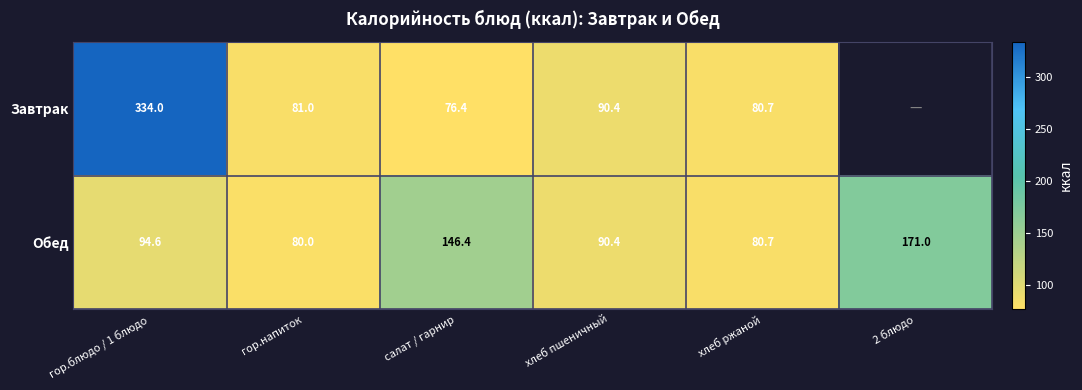

List the labels in order of Обед value, largest first.

2 блюдо, салат / гарнир, гор.блюдо / 1 блюдо, хлеб пшеничный, хлеб ржаной, гор.напиток